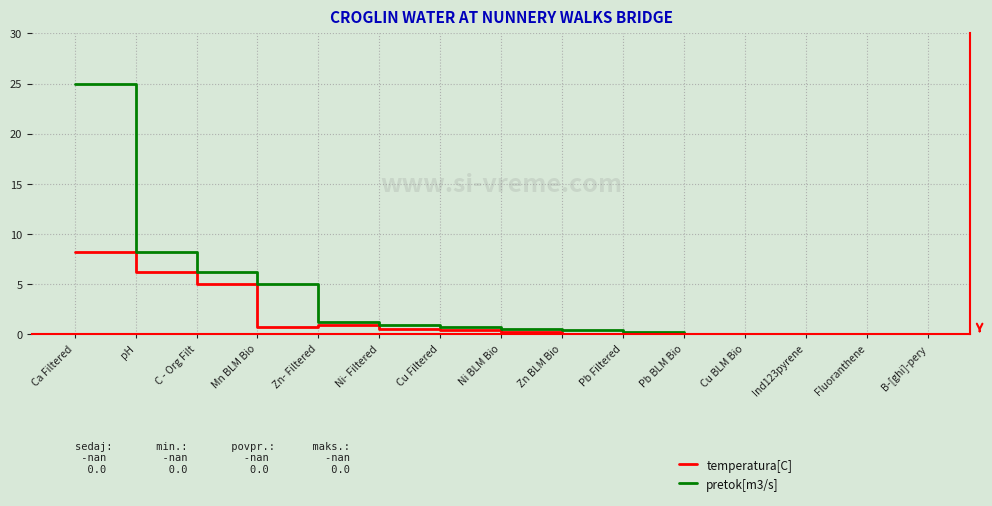

What position from the right is B-[ghi]-pery?

1